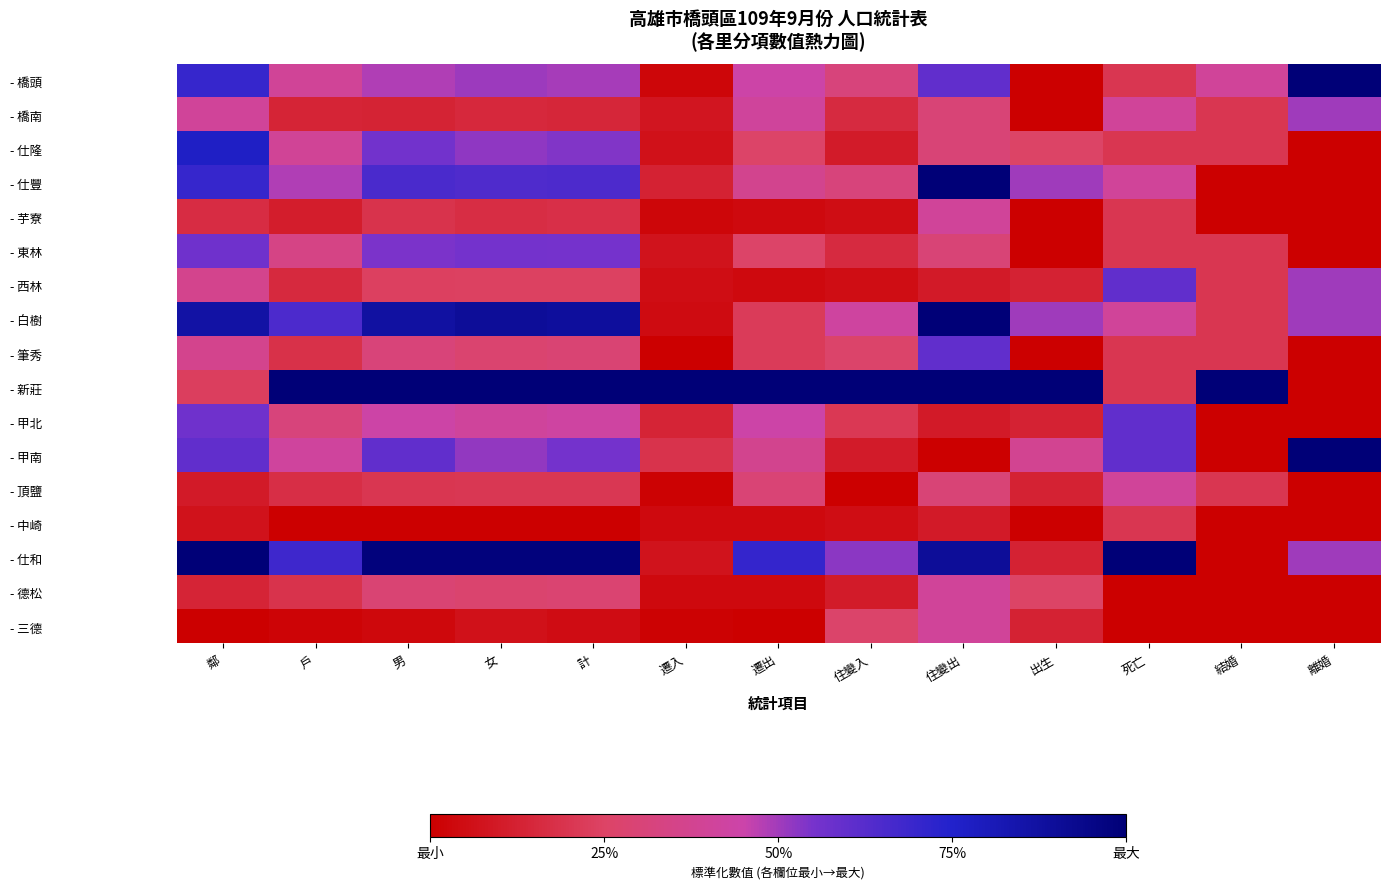

How many distinct data groups are displayed?

17